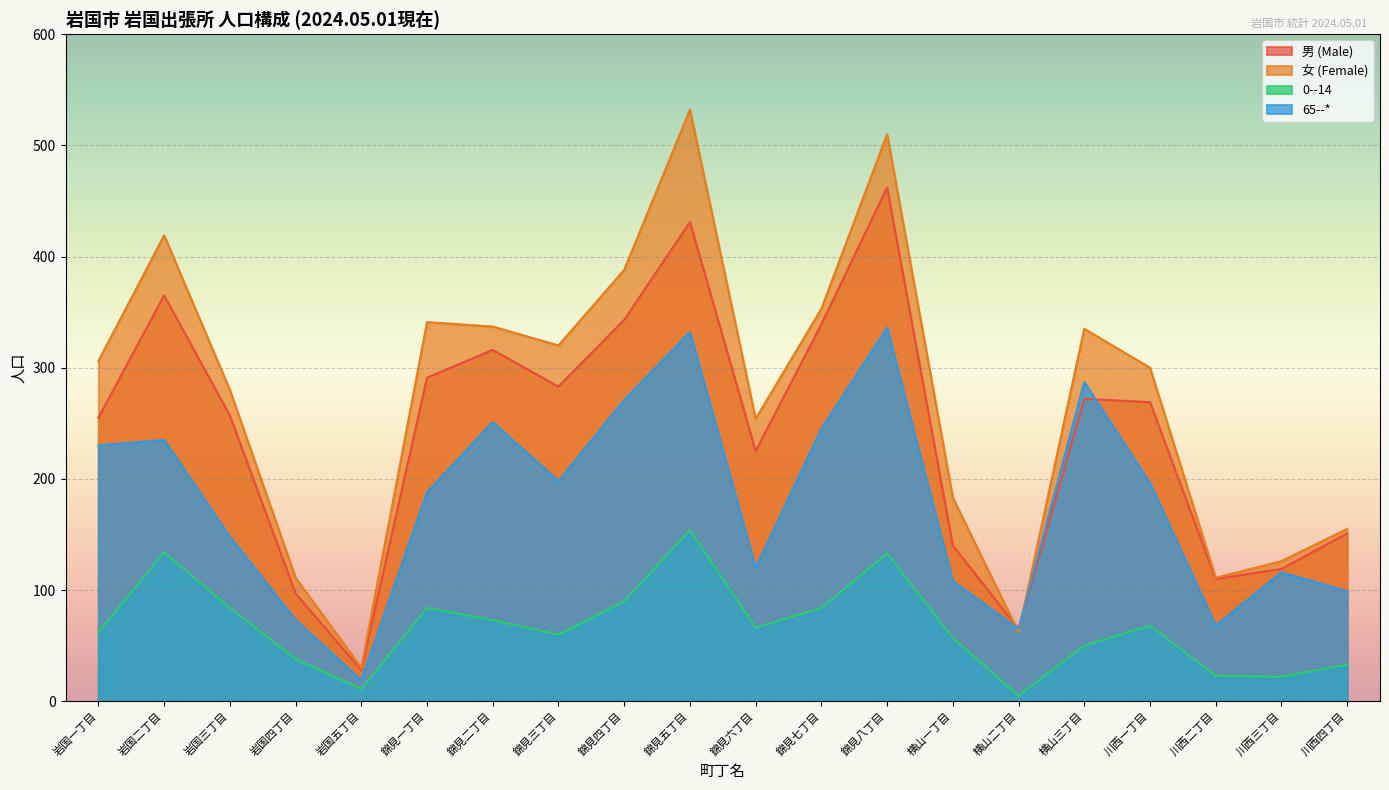

What is the label of the 4th point from the right?

川西一丁目